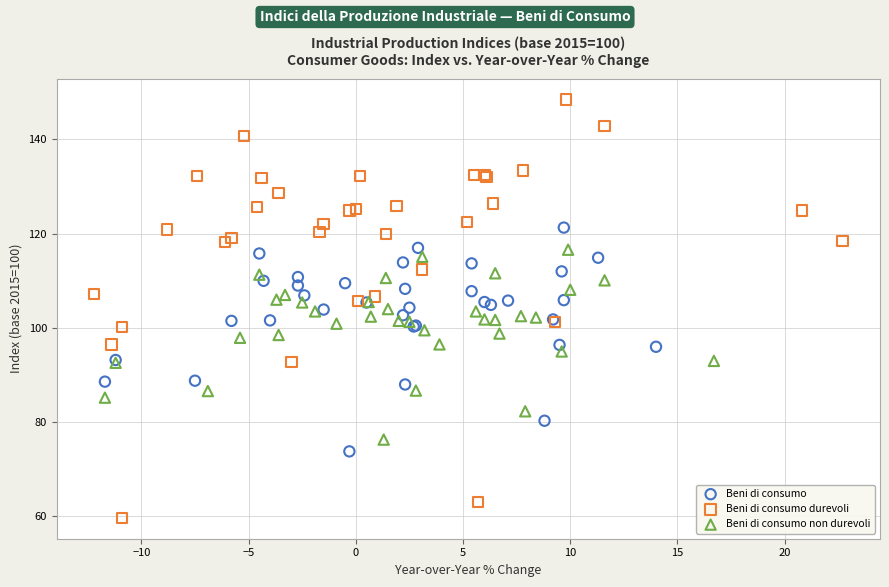

Which series contains the highest Y value?

Beni di consumo durevoli